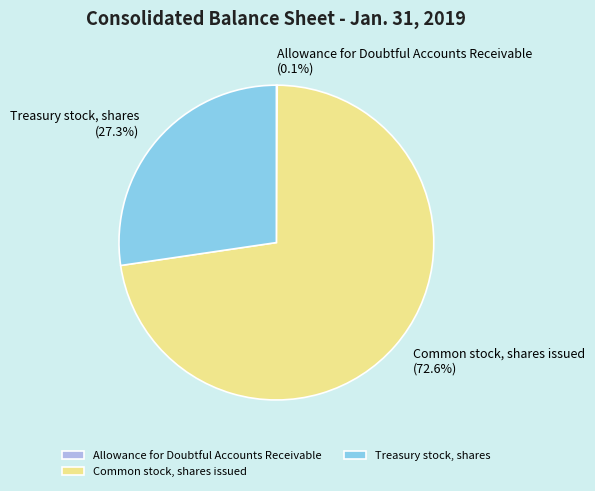

To the nearest percent, what is the average slice percentage?

33%